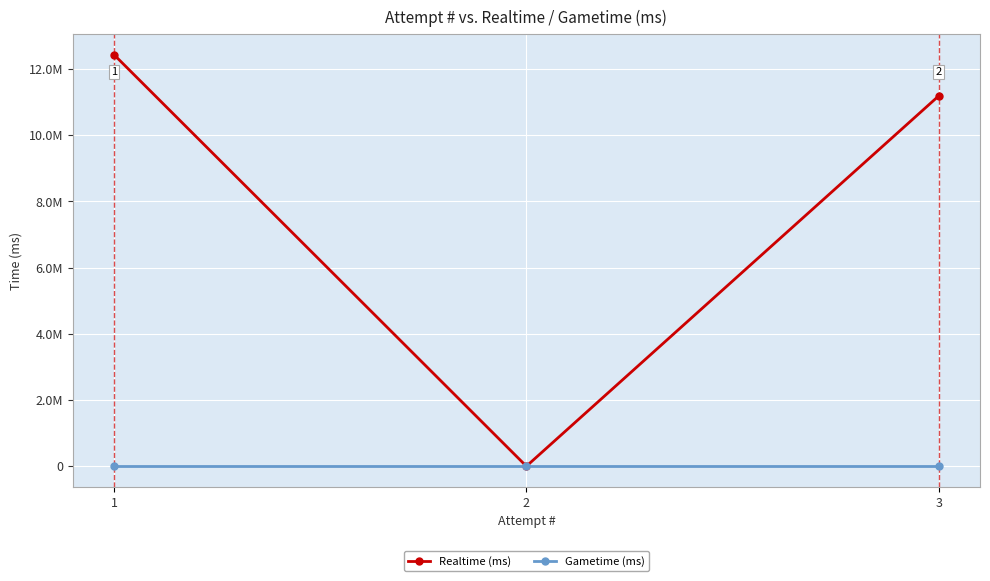

What are all the series names shown in the legend?

Realtime (ms), Gametime (ms)